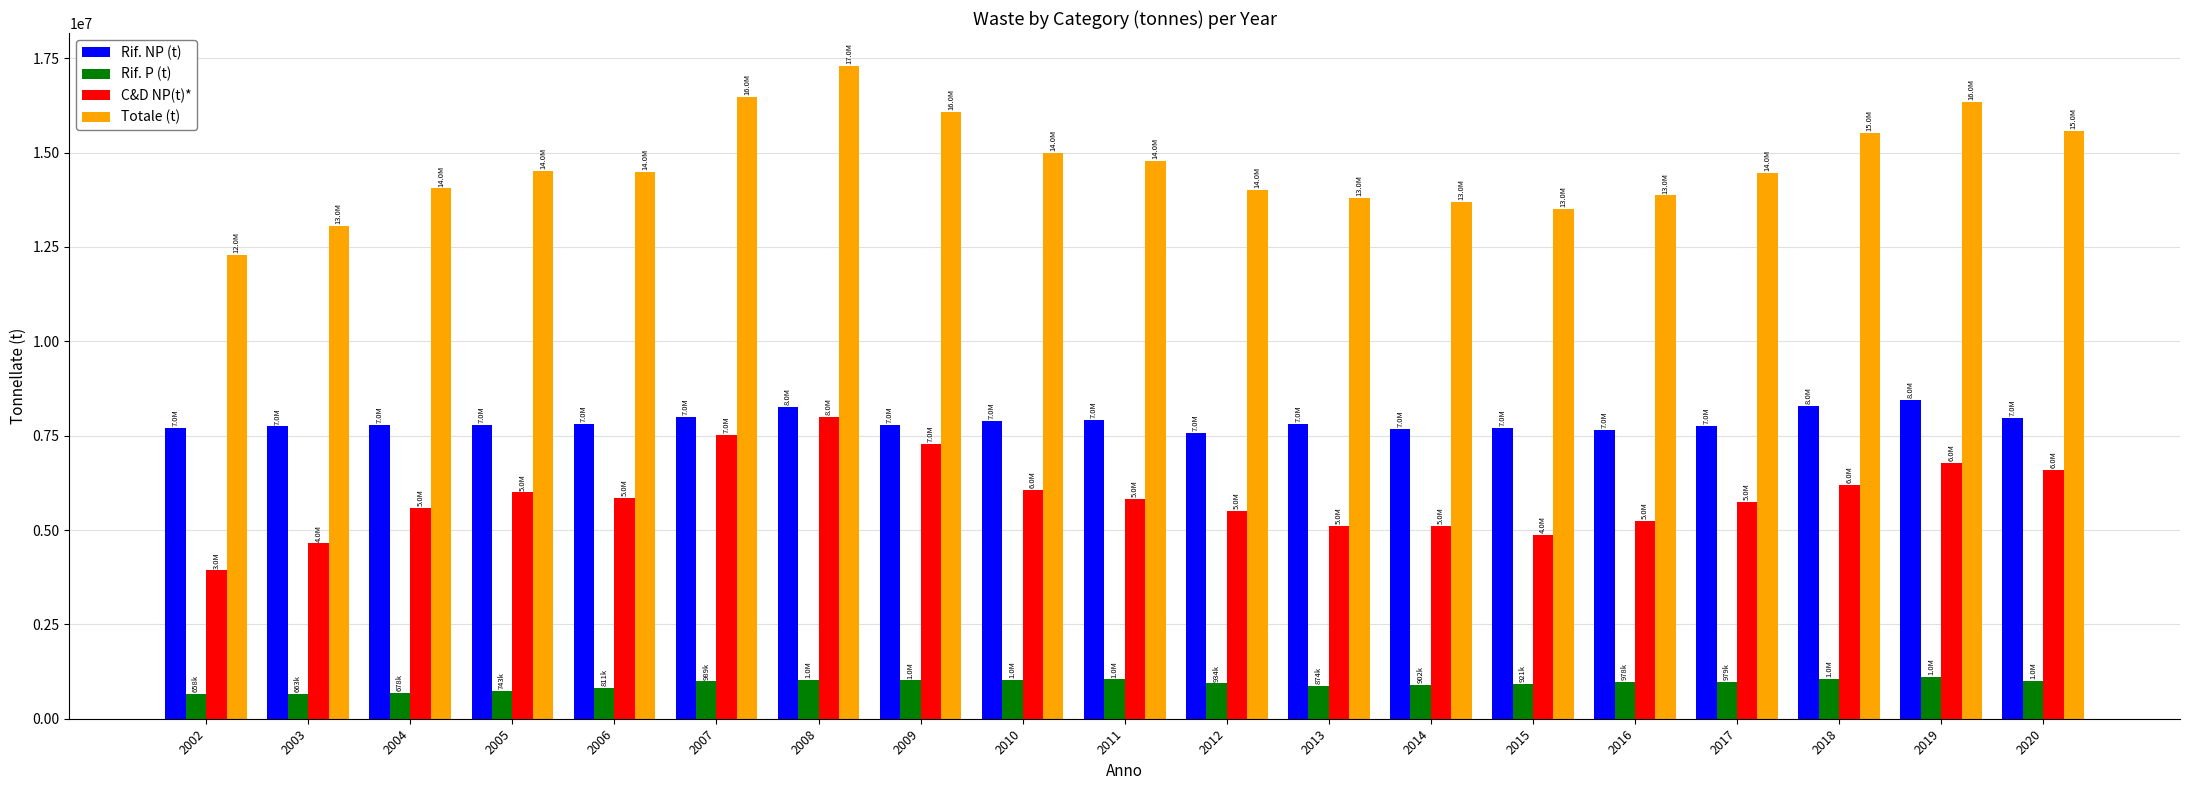

How many groups of bars are there?

19